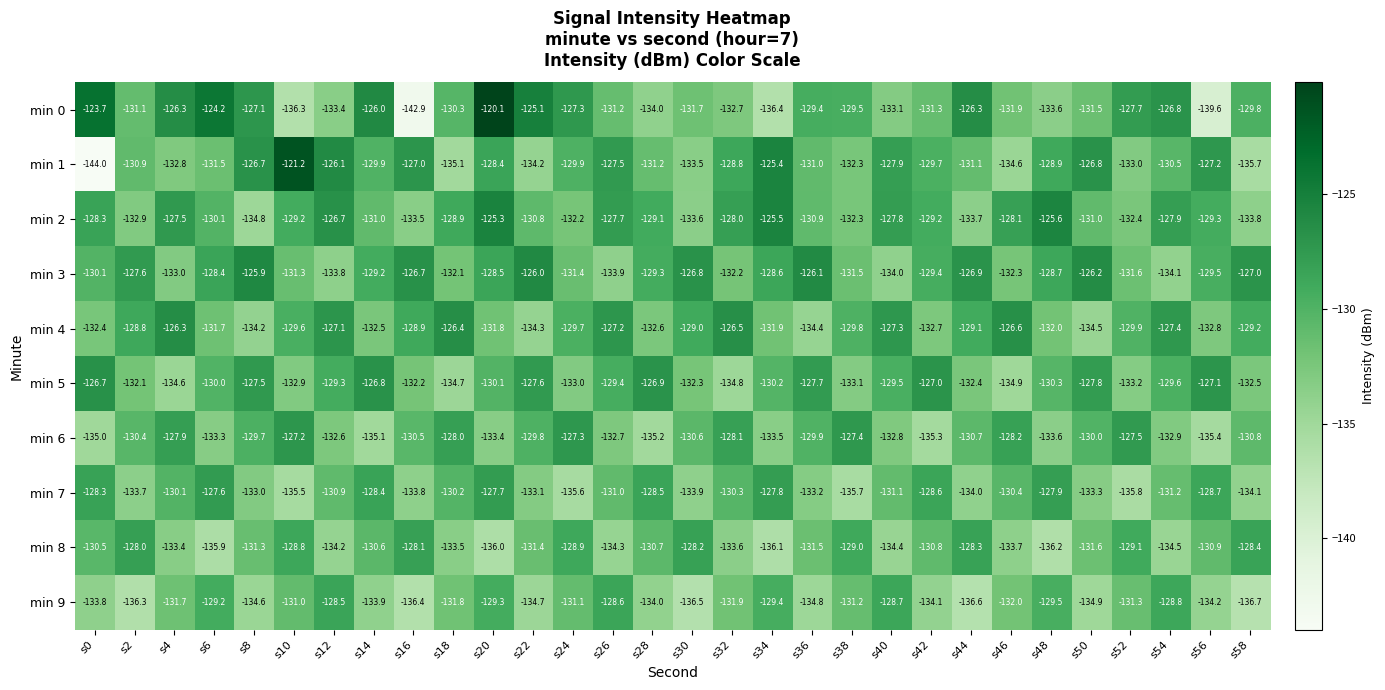

What is the difference between the highest and lowest values at s32?

8.3